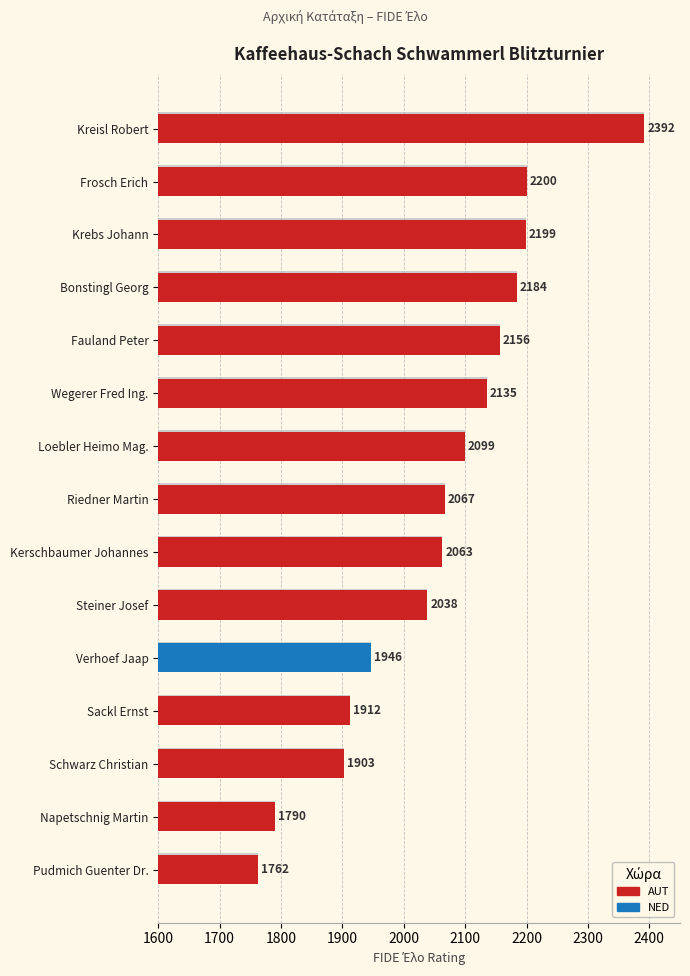

What is the sum of the values at Verhoef Jaap and Sackl Ernst?

3858